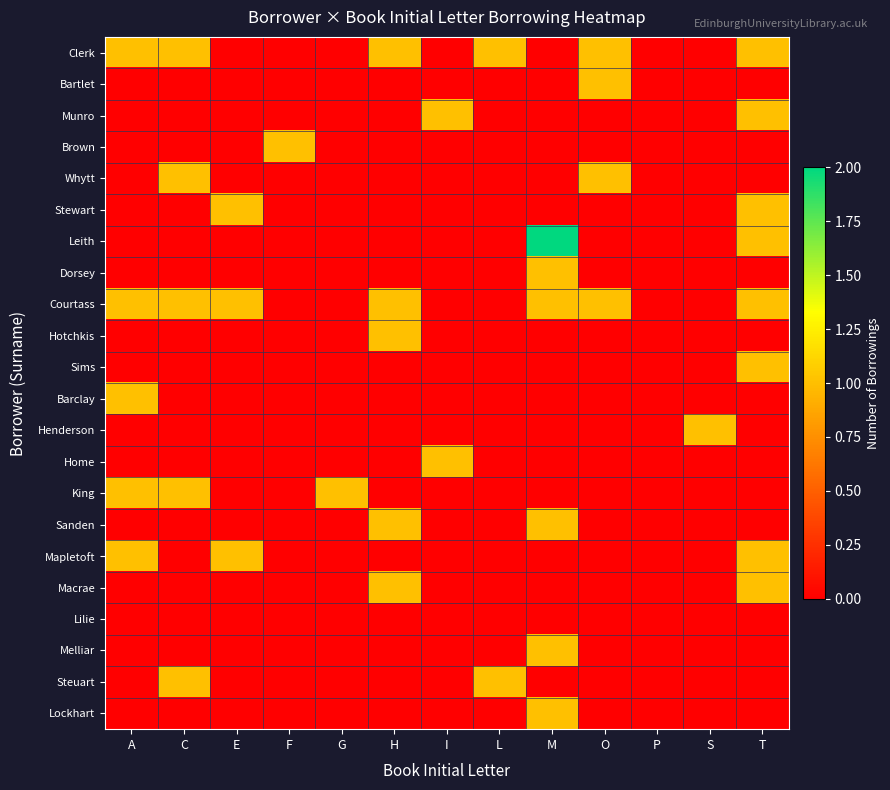

Which series has the largest total across all categories?

Courtass